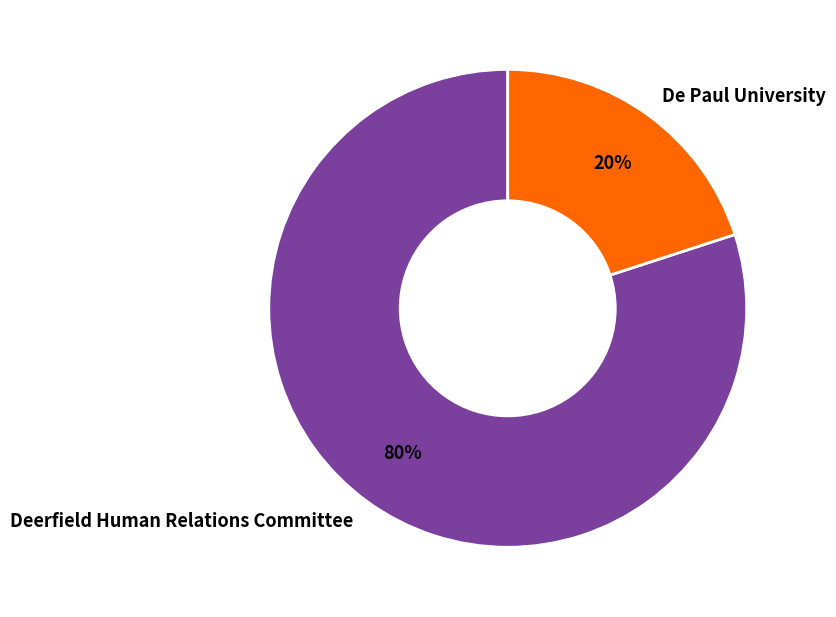

How many slices are in this pie chart?

2